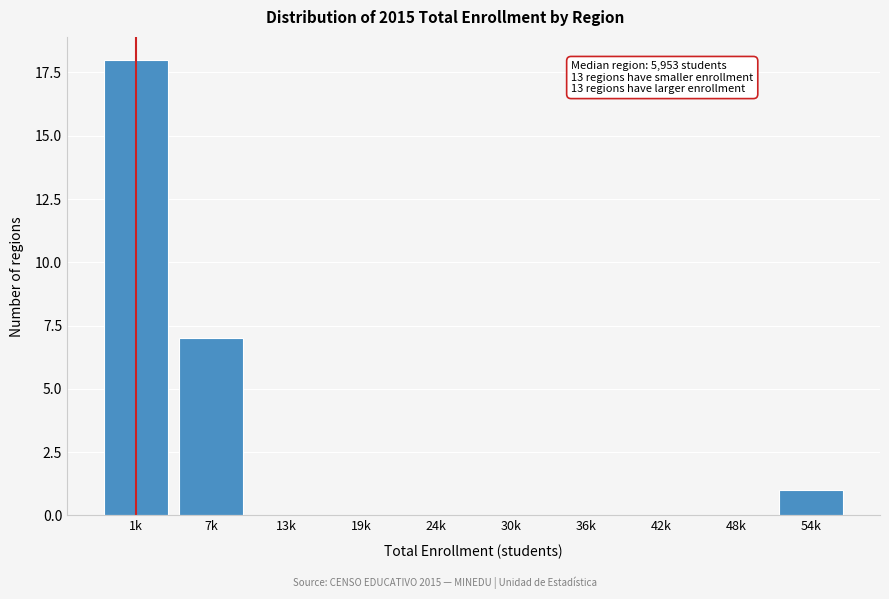

Reading left to right, what are all the values shown in this chart?

1k=18	7k=7	13k=0	19k=0	24k=0	30k=0	36k=0	42k=0	48k=0	54k=1